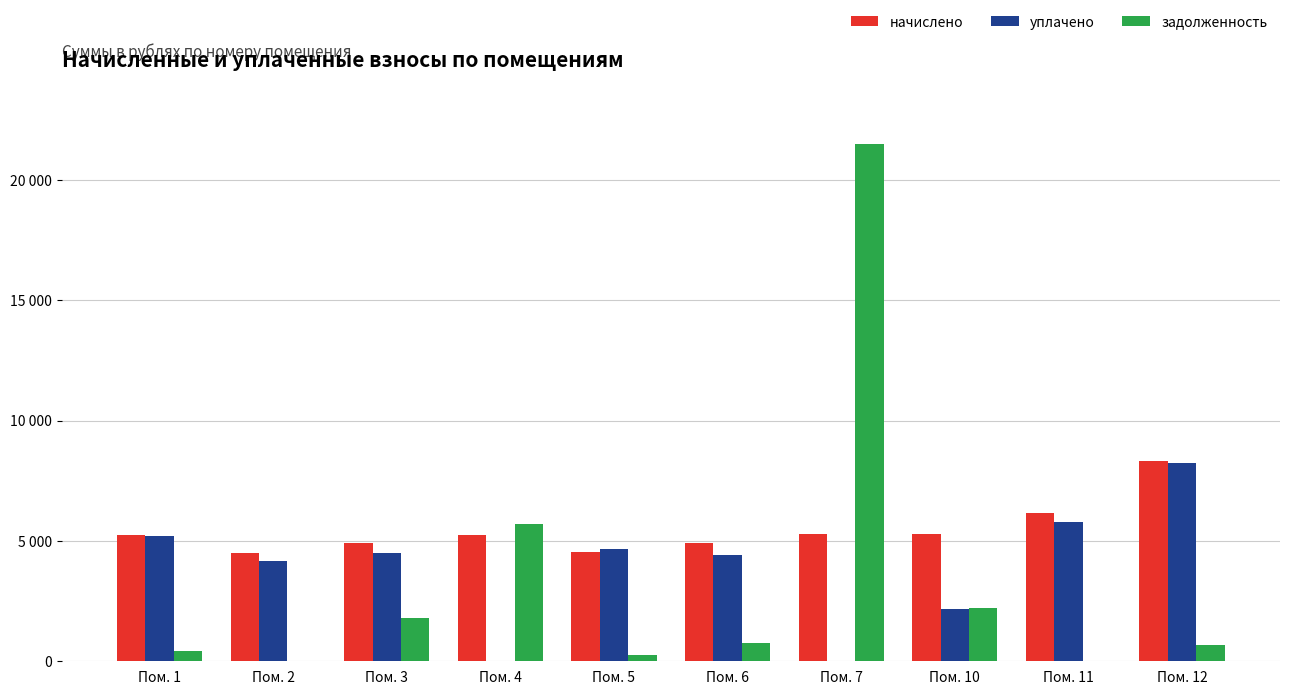

Are the bars grouped side by side (vs. stacked)?

Yes